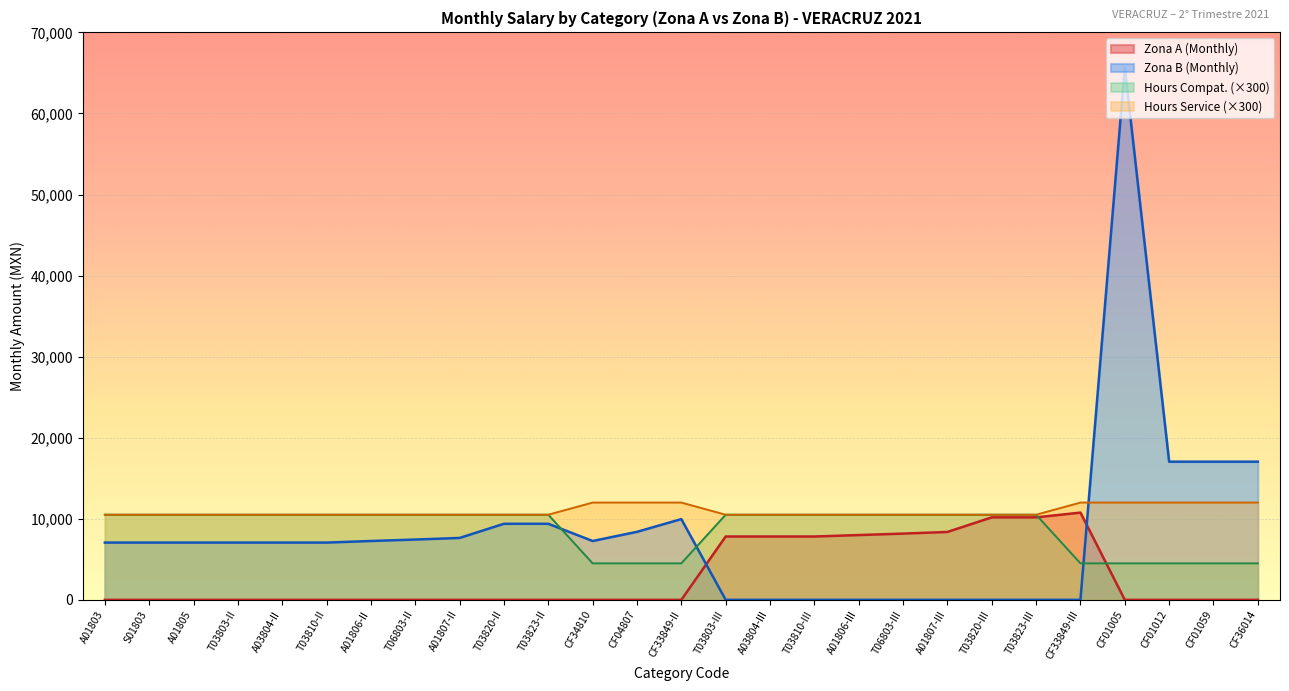

What is the label of the 8th point from the left?

T06803-II